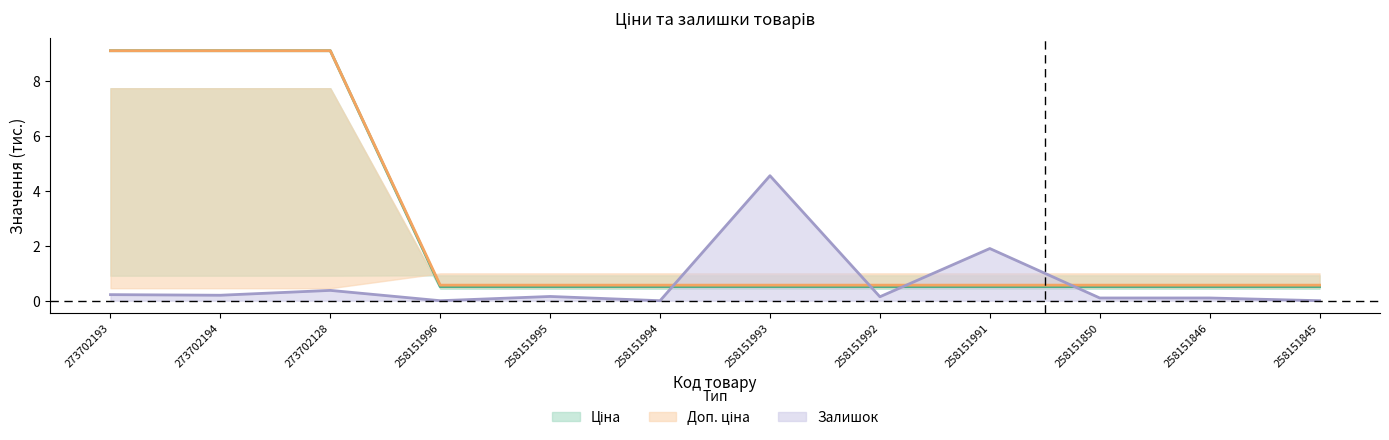

Reading right to left, list all the values displayed in this chart.

Ціна: 258151845=0.5	258151846=0.5	258151850=0.5	258151991=0.5	258151992=0.5	258151993=0.5	258151994=0.5	258151995=0.5	258151996=0.5	273702128=9.1	273702194=9.1	273702193=9.1
Доп. ціна: 258151845=0.6	258151846=0.6	258151850=0.6	258151991=0.6	258151992=0.6	258151993=0.6	258151994=0.6	258151995=0.6	258151996=0.6	273702128=9.1	273702194=9.1	273702193=9.1
Залишок: 258151845=0.0	258151846=0.1	258151850=0.1	258151991=1.9	258151992=0.1	258151993=4.5	258151994=0.0	258151995=0.2	258151996=0.0	273702128=0.4	273702194=0.2	273702193=0.2